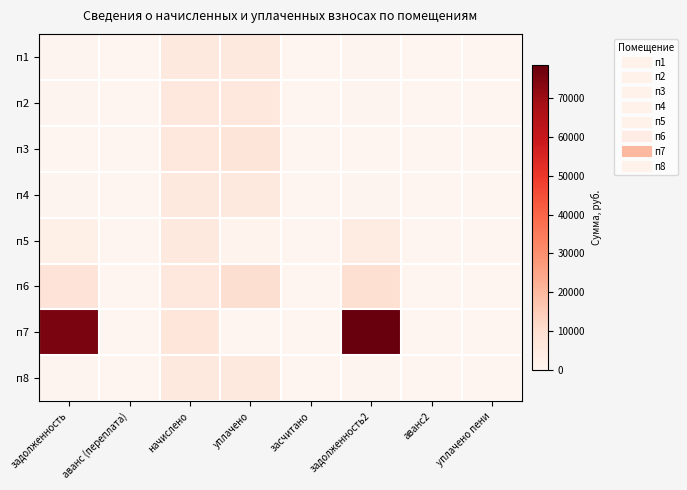

Which series has the largest range (max minus min)?

п7